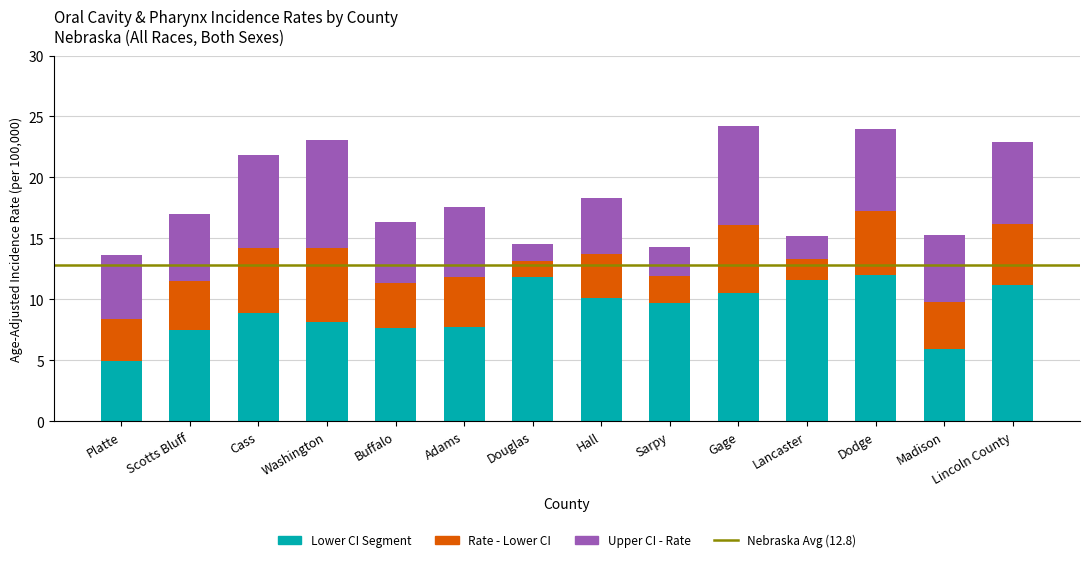

True or false: Lower CI Segment has a value of 7.6 at Buffalo.

True